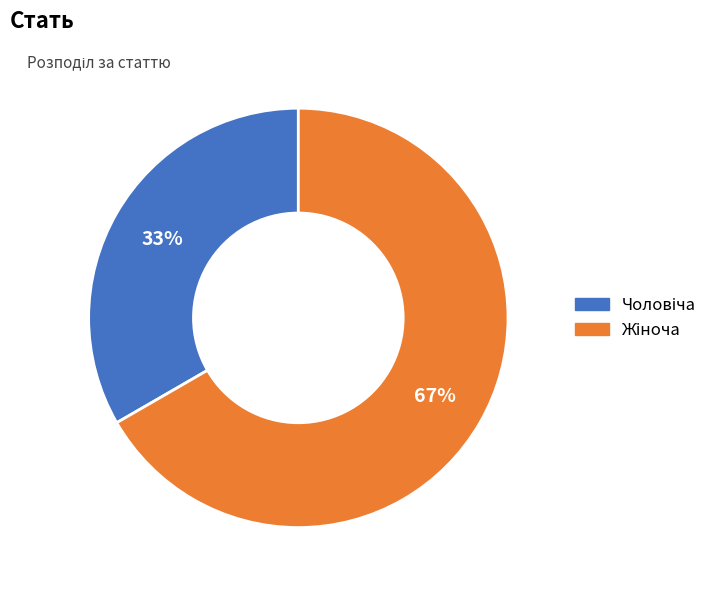

Does any single category account for the majority?

Yes